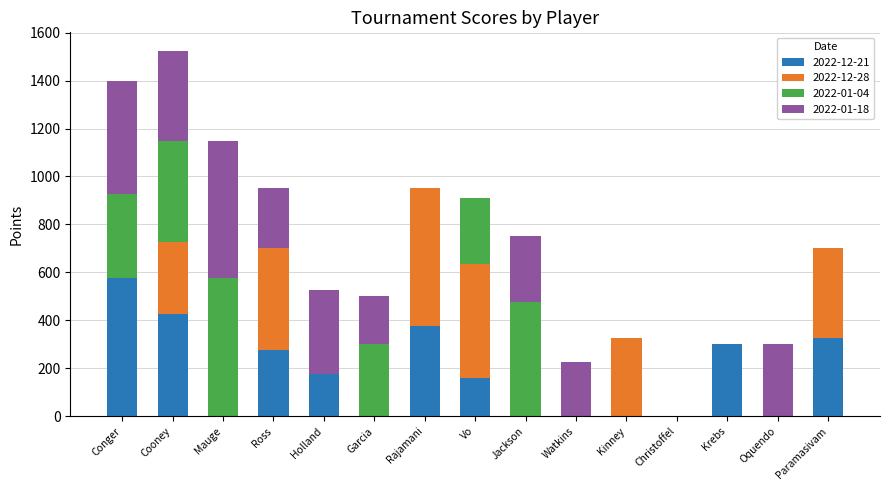

At which label does 2022-12-21 reach its peak?

Conger